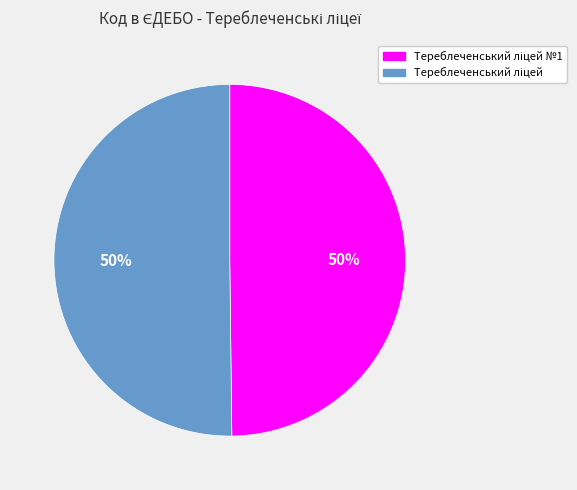

To the nearest percent, what is the average slice percentage?

50%